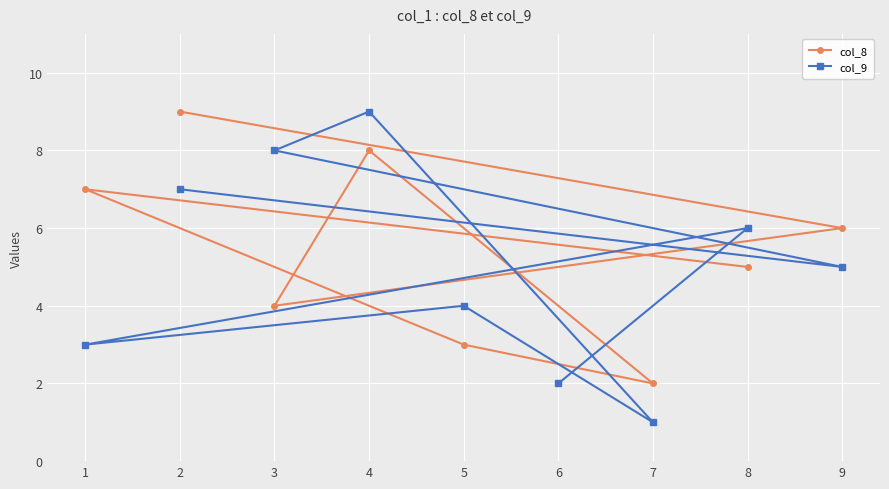

How many data points in col_9 are above 5?

4